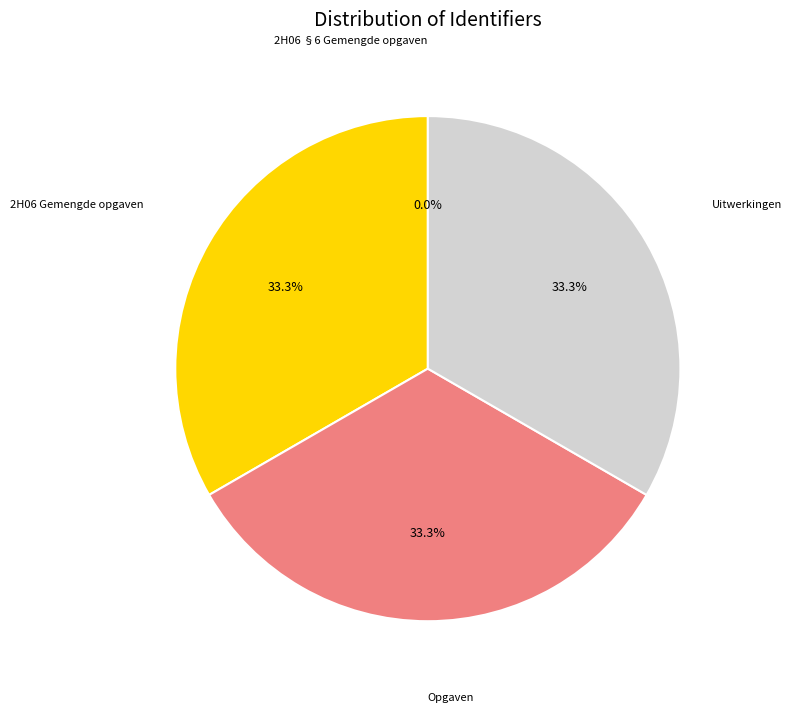

Is there any slice that represents more than half of the pie?

No